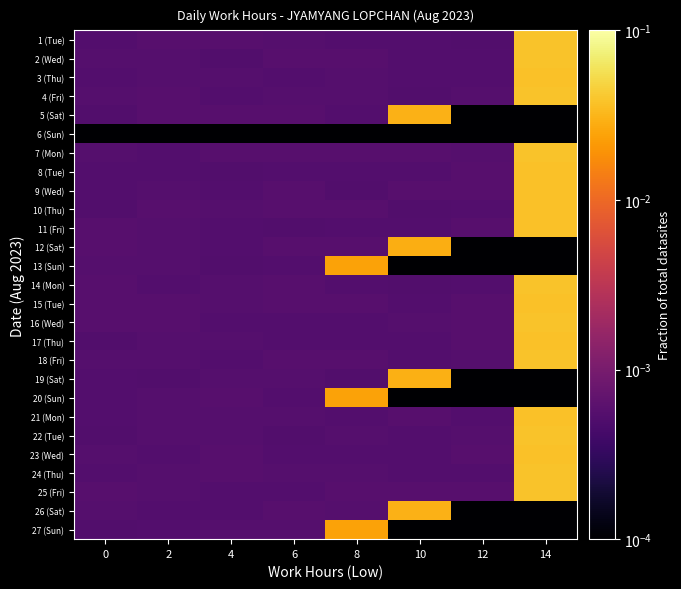

Reading left to right, what are all the values shown in this chart?

1 (Tue): 0=0.0	2=0.0	4=0.0	6=0.0	8=0.0	10=0.0	12=0.0	14=0.0
2 (Wed): 0=0.0	2=0.0	4=0.0	6=0.0	8=0.0	10=0.0	12=0.0	14=0.0
3 (Thu): 0=0.0	2=0.0	4=0.0	6=0.0	8=0.0	10=0.0	12=0.0	14=0.0
4 (Fri): 0=0.0	2=0.0	4=0.0	6=0.0	8=0.0	10=0.0	12=0.0	14=0.0
5 (Sat): 0=0.0	2=0.0	4=0.0	6=0.0	8=0.0	10=0.0	12=0.0	14=0.0
6 (Sun): 0=0.0	2=0.0	4=0.0	6=0.0	8=0.0	10=0.0	12=0.0	14=0.0
7 (Mon): 0=0.0	2=0.0	4=0.0	6=0.0	8=0.0	10=0.0	12=0.0	14=0.0
8 (Tue): 0=0.0	2=0.0	4=0.0	6=0.0	8=0.0	10=0.0	12=0.0	14=0.0
9 (Wed): 0=0.0	2=0.0	4=0.0	6=0.0	8=0.0	10=0.0	12=0.0	14=0.0
10 (Thu): 0=0.0	2=0.0	4=0.0	6=0.0	8=0.0	10=0.0	12=0.0	14=0.0
11 (Fri): 0=0.0	2=0.0	4=0.0	6=0.0	8=0.0	10=0.0	12=0.0	14=0.0
12 (Sat): 0=0.0	2=0.0	4=0.0	6=0.0	8=0.0	10=0.0	12=0.0	14=0.0
13 (Sun): 0=0.0	2=0.0	4=0.0	6=0.0	8=0.0	10=0.0	12=0.0	14=0.0
14 (Mon): 0=0.0	2=0.0	4=0.0	6=0.0	8=0.0	10=0.0	12=0.0	14=0.0
15 (Tue): 0=0.0	2=0.0	4=0.0	6=0.0	8=0.0	10=0.0	12=0.0	14=0.0
16 (Wed): 0=0.0	2=0.0	4=0.0	6=0.0	8=0.0	10=0.0	12=0.0	14=0.0
17 (Thu): 0=0.0	2=0.0	4=0.0	6=0.0	8=0.0	10=0.0	12=0.0	14=0.0
18 (Fri): 0=0.0	2=0.0	4=0.0	6=0.0	8=0.0	10=0.0	12=0.0	14=0.0
19 (Sat): 0=0.0	2=0.0	4=0.0	6=0.0	8=0.0	10=0.0	12=0.0	14=0.0
20 (Sun): 0=0.0	2=0.0	4=0.0	6=0.0	8=0.0	10=0.0	12=0.0	14=0.0
21 (Mon): 0=0.0	2=0.0	4=0.0	6=0.0	8=0.0	10=0.0	12=0.0	14=0.0
22 (Tue): 0=0.0	2=0.0	4=0.0	6=0.0	8=0.0	10=0.0	12=0.0	14=0.0
23 (Wed): 0=0.0	2=0.0	4=0.0	6=0.0	8=0.0	10=0.0	12=0.0	14=0.0
24 (Thu): 0=0.0	2=0.0	4=0.0	6=0.0	8=0.0	10=0.0	12=0.0	14=0.0
25 (Fri): 0=0.0	2=0.0	4=0.0	6=0.0	8=0.0	10=0.0	12=0.0	14=0.0
26 (Sat): 0=0.0	2=0.0	4=0.0	6=0.0	8=0.0	10=0.0	12=0.0	14=0.0
27 (Sun): 0=0.0	2=0.0	4=0.0	6=0.0	8=0.0	10=0.0	12=0.0	14=0.0